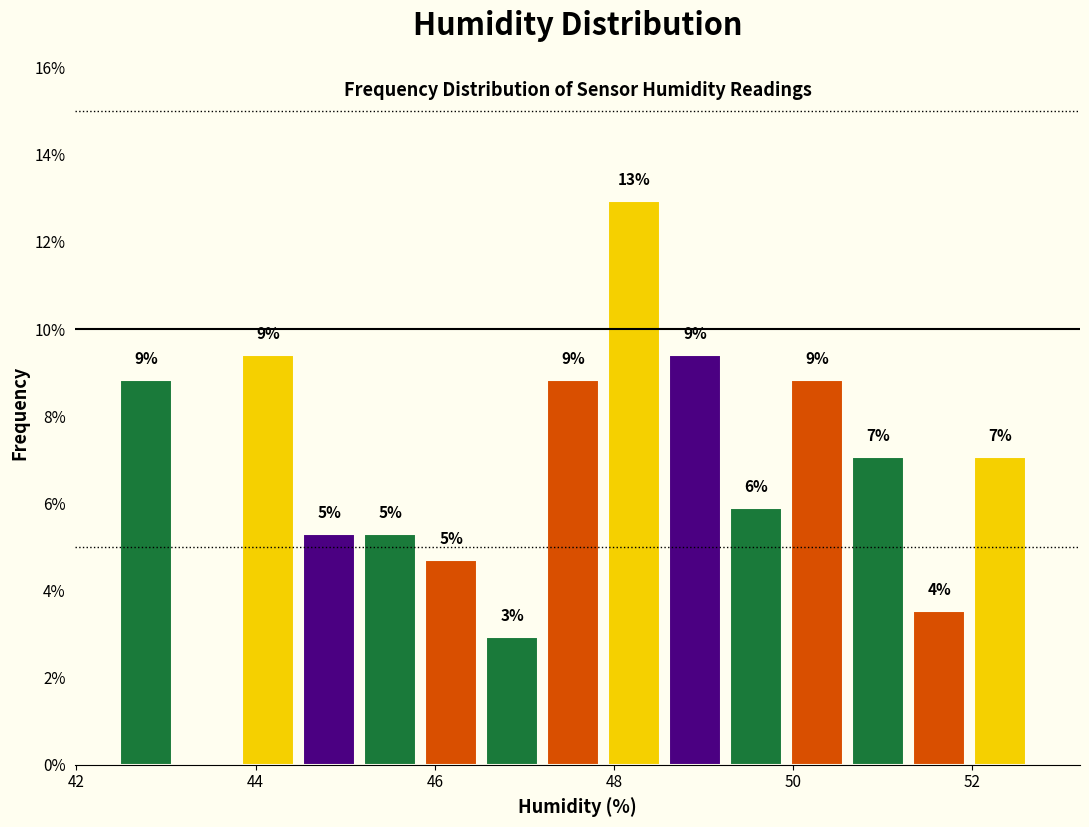

Read against the x-axis, roughly where is the centre of the tallest bar?

48.2